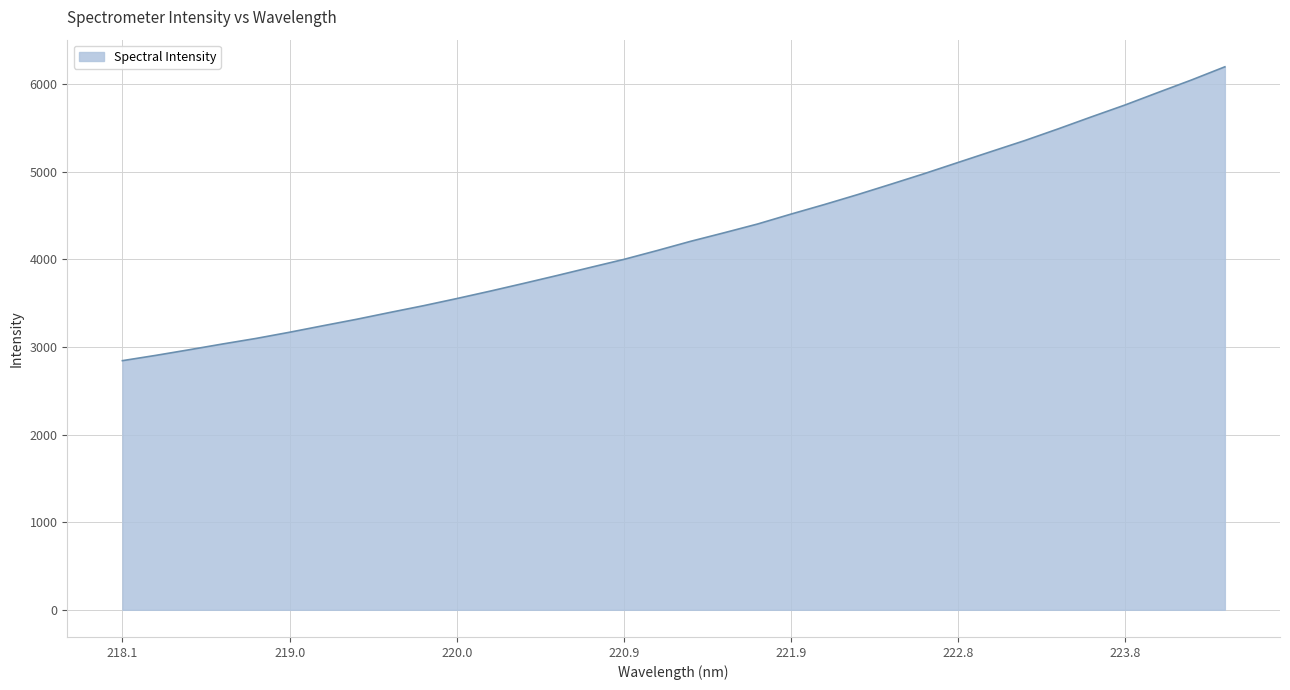

What is the greatest value displayed?

6194.8